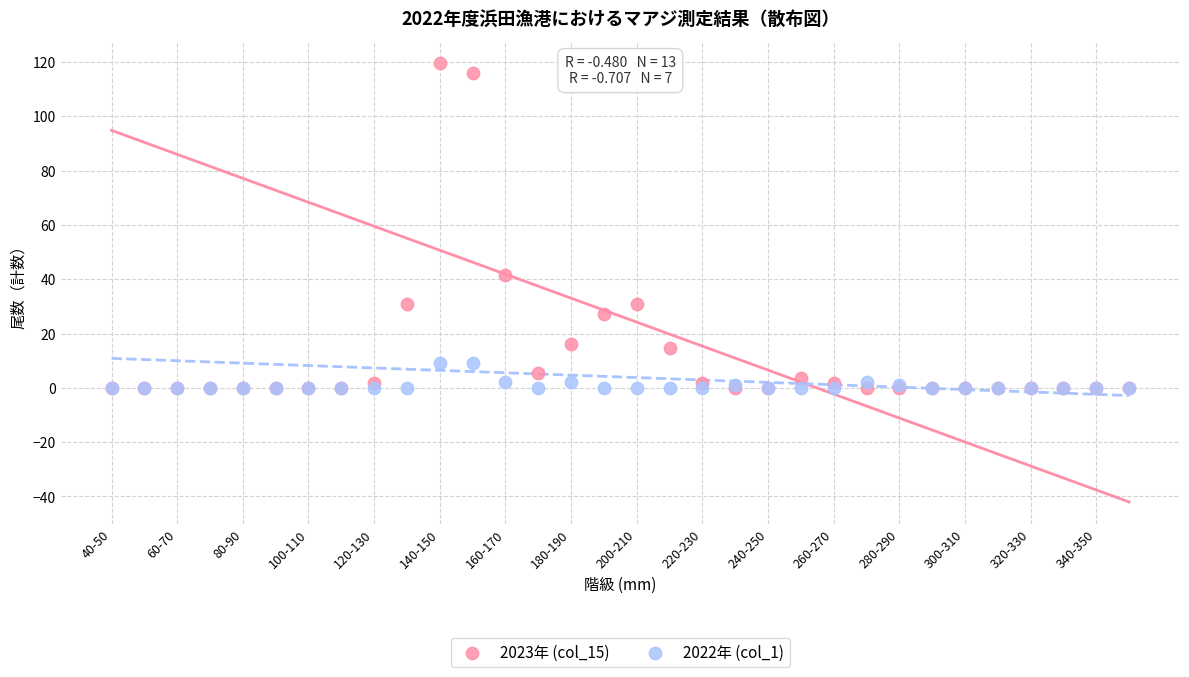

What are all the series names shown in the legend?

2023年 (col_15), 2022年 (col_1)